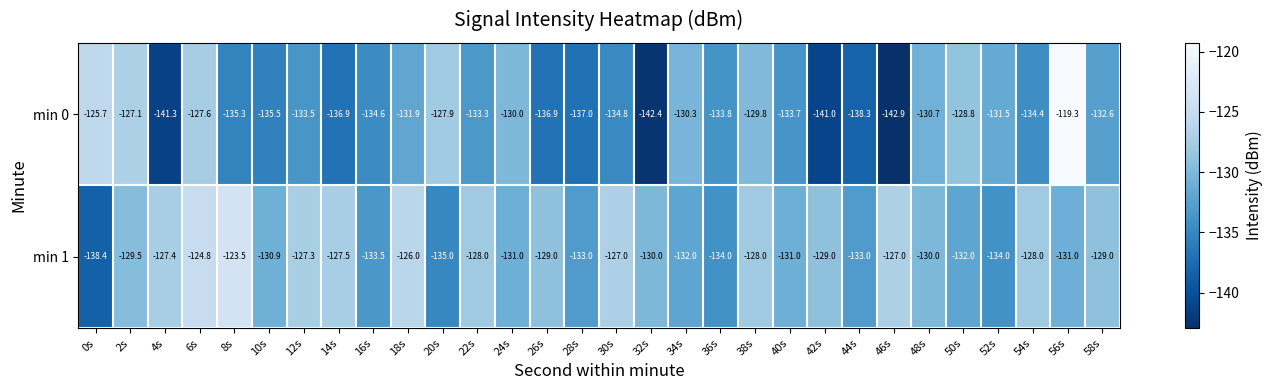

What is the total value across all series at 40s?

-264.7